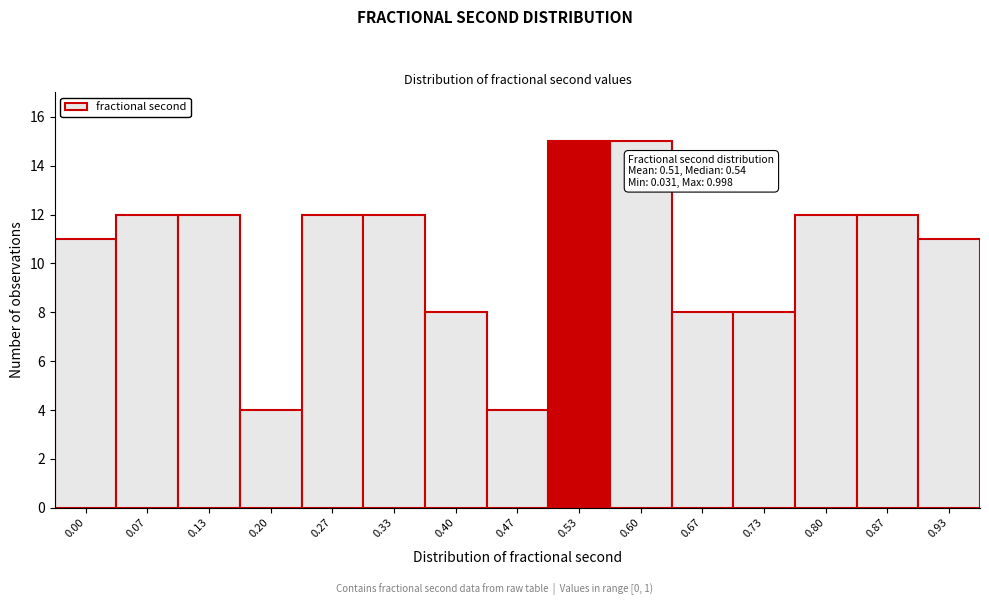

Reading left to right, extract all data points from this chart.

11	12	12	4	12	12	8	4	15	15	8	8	12	12	11